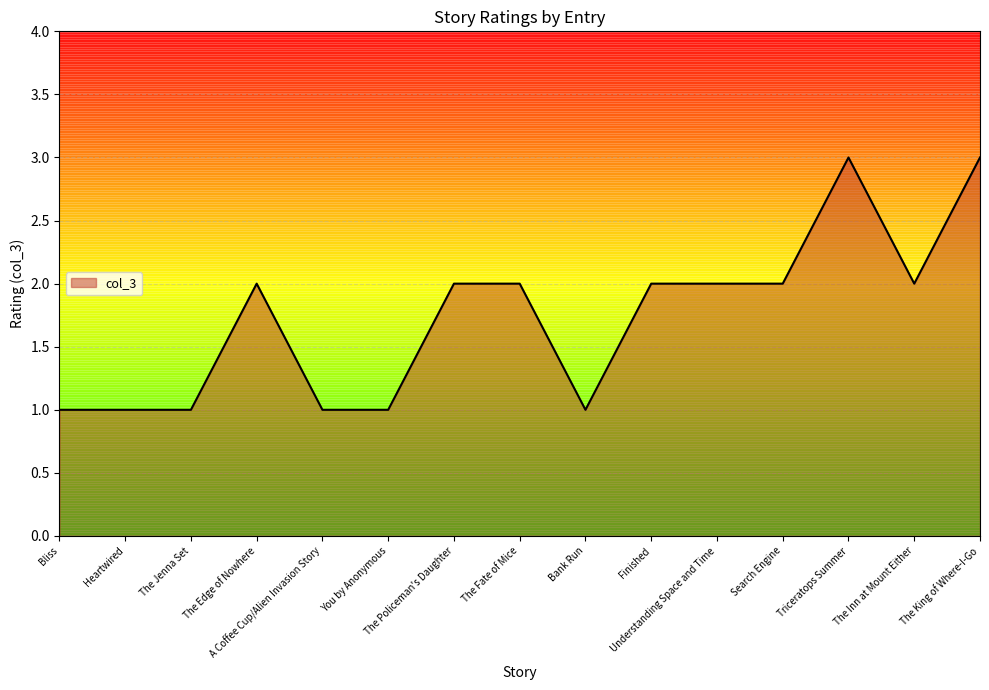

The value at The Policeman's Daughter is 2. True or false?

True